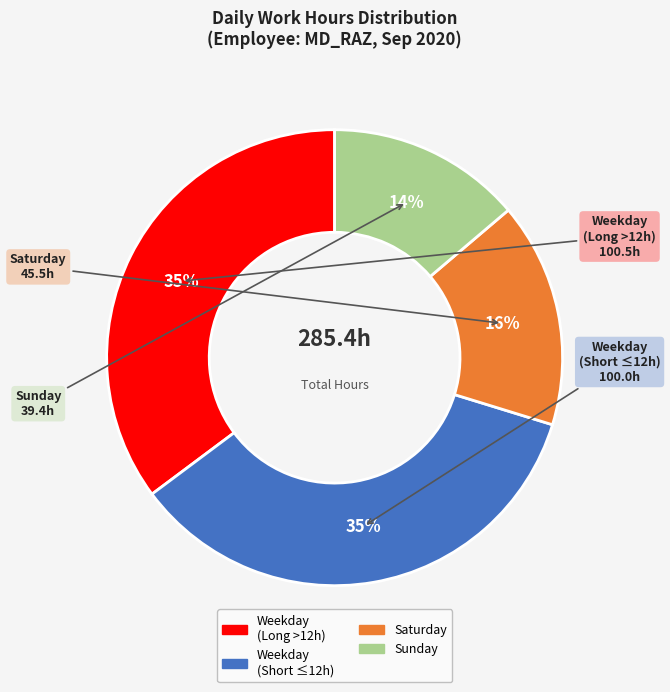

To the nearest percent, what is the average slice percentage?

25%